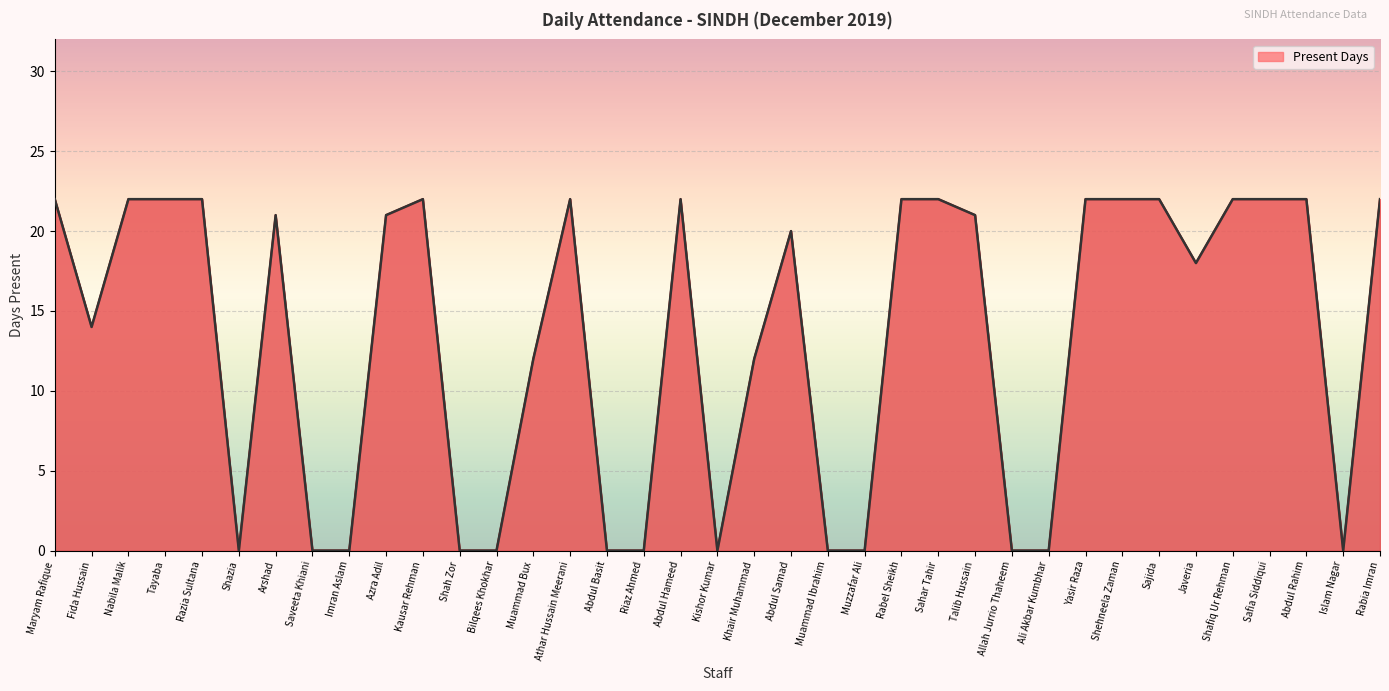

True or false: there are more than 2 points higher than both neighbors.

True